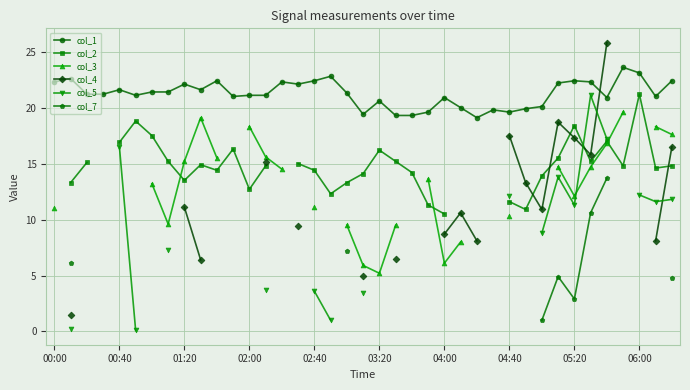

What is the value of the col_1 point at the 19th from the left?

21.3